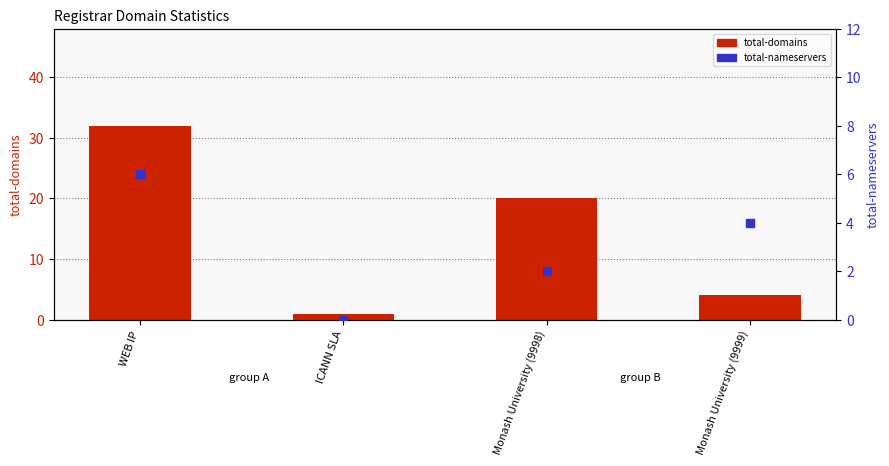

Which series has the largest total across all categories?

total-domains